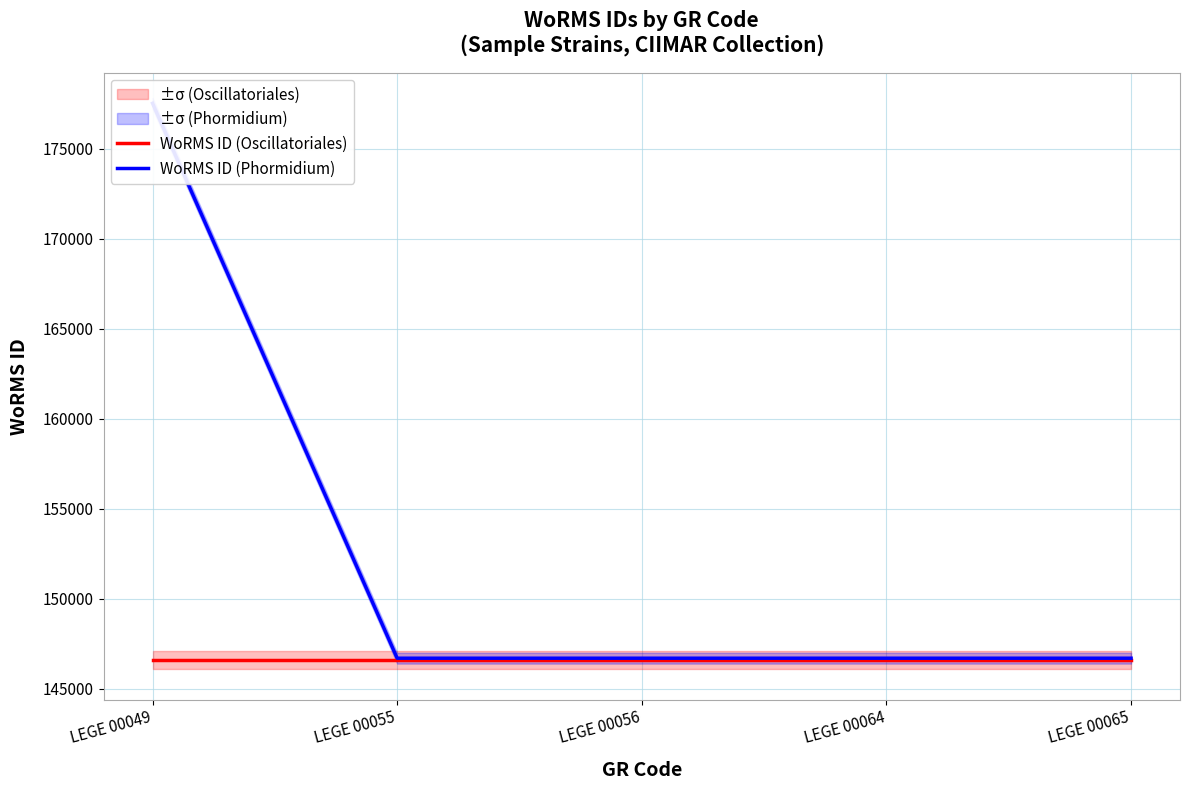

What is the sum of the WoRMS ID (Oscillatoriales) values at LEGE 00064 and LEGE 00055?

293206